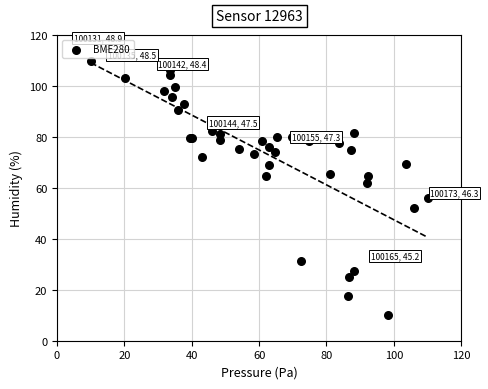

What Y value in the scatter plot is closest to 60?

62.1